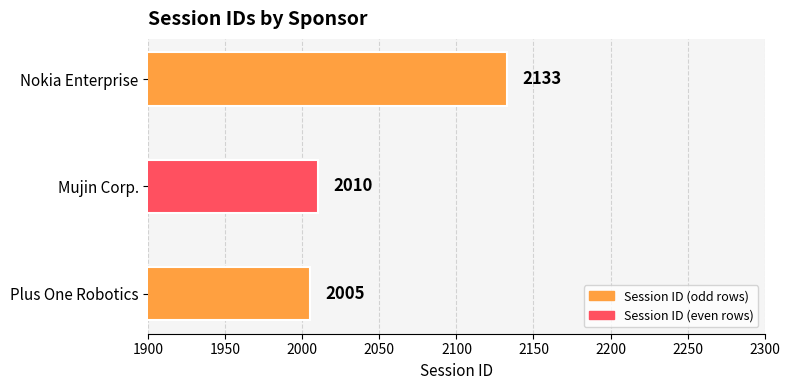

List the labels in order of value, largest first.

Nokia Enterprise, Mujin Corp., Plus One Robotics